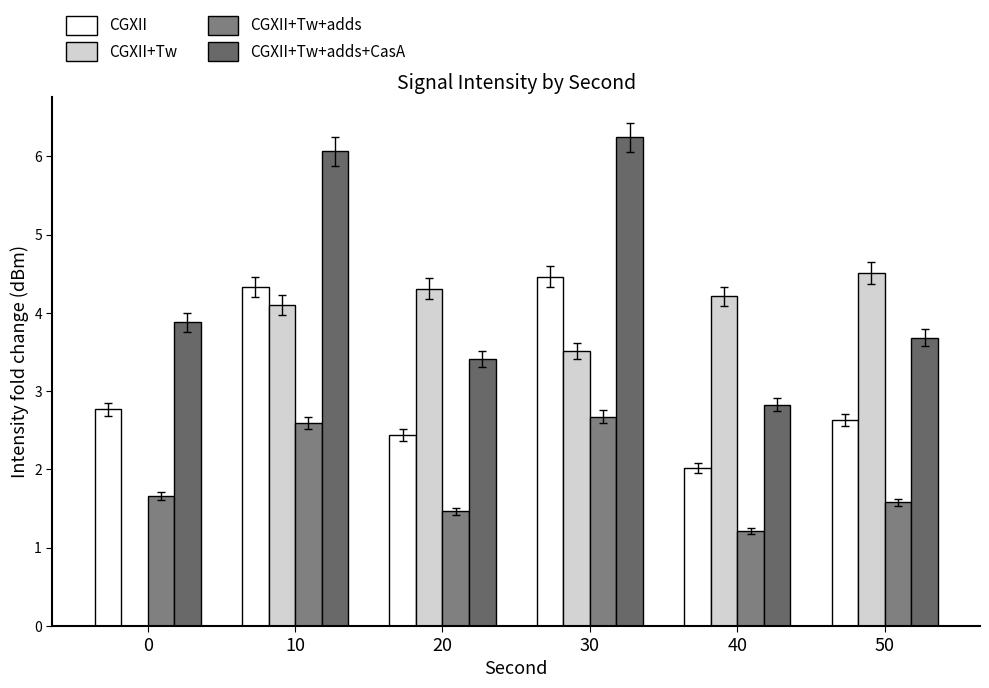

Reading right to left, list all the values displayed in this chart.

CGXII: 50=2.6	40=2.0	30=4.5	20=2.4	10=4.3	0=2.8
CGXII+Tw: 50=4.5	40=4.2	30=3.5	20=4.3	10=4.1	0=0.0
CGXII+Tw+adds: 50=1.6	40=1.2	30=2.7	20=1.5	10=2.6	0=1.7
CGXII+Tw+adds+CasA: 50=3.7	40=2.8	30=6.2	20=3.4	10=6.1	0=3.9